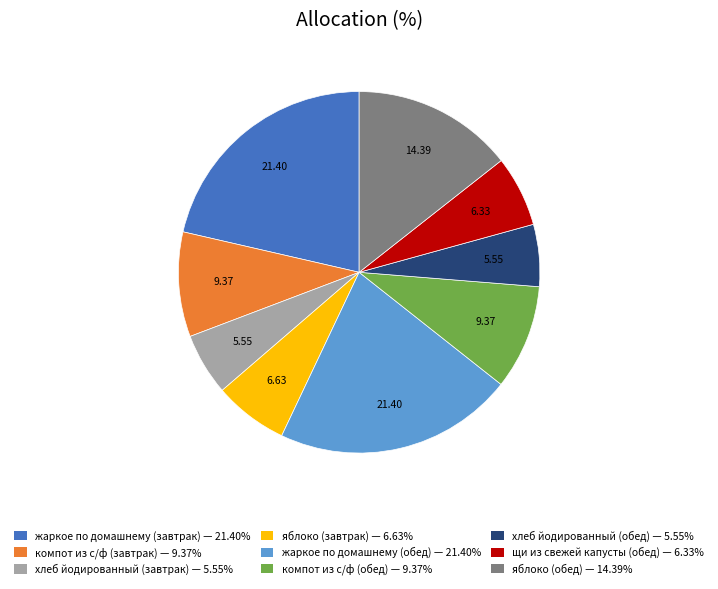

Does компот из с/ф (завтрак) represent more than half of the total?

No